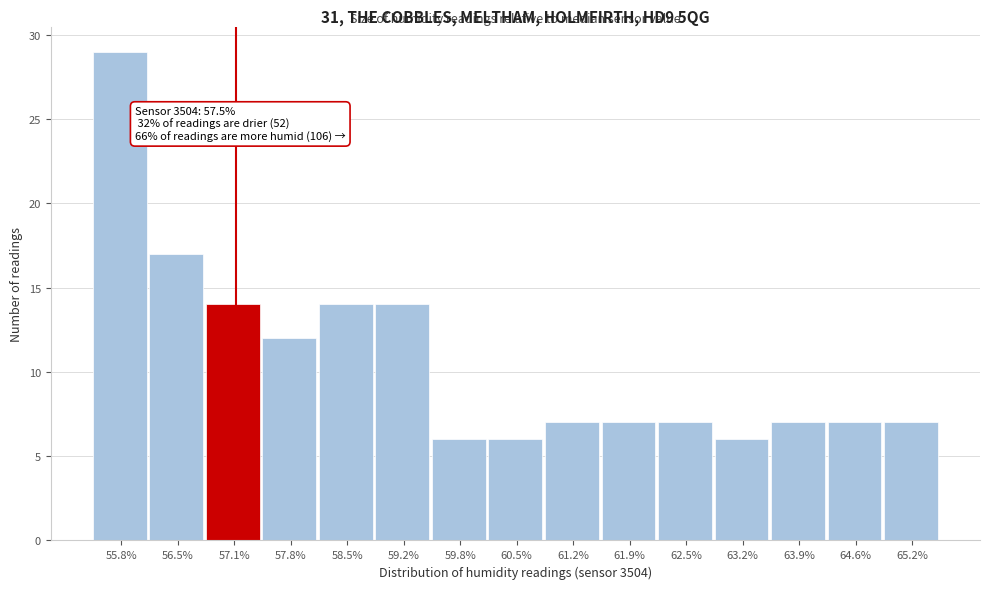

Reading right to left, transcribe all the data shown in this chart.

65.2%=7	64.6%=7	63.9%=7	63.2%=6	62.5%=7	61.9%=7	61.2%=7	60.5%=6	59.8%=6	59.2%=14	58.5%=14	57.8%=12	57.1%=14	56.5%=17	55.8%=29